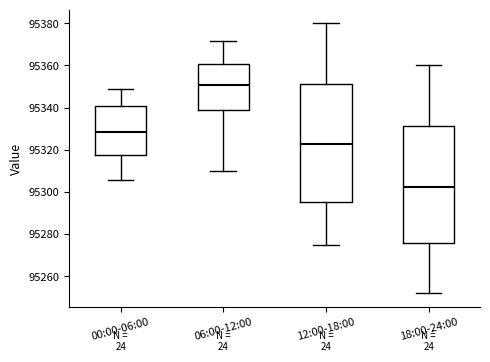

Reading left to right, transcribe this box plot: for each box, give where its median line is, the range the box spans, and where its two whiskers end, as read against the y-axis. The values are not printed on the chart, so give them approximately, as read against the axis.

00:00-06:00: median 95328, box 95318 to 95340, whiskers 95306 to 95348
06:00-12:00: median 95350, box 95338 to 95360, whiskers 95310 to 95372
12:00-18:00: median 95322, box 95296 to 95352, whiskers 95276 to 95380
18:00-24:00: median 95302, box 95276 to 95332, whiskers 95252 to 95360